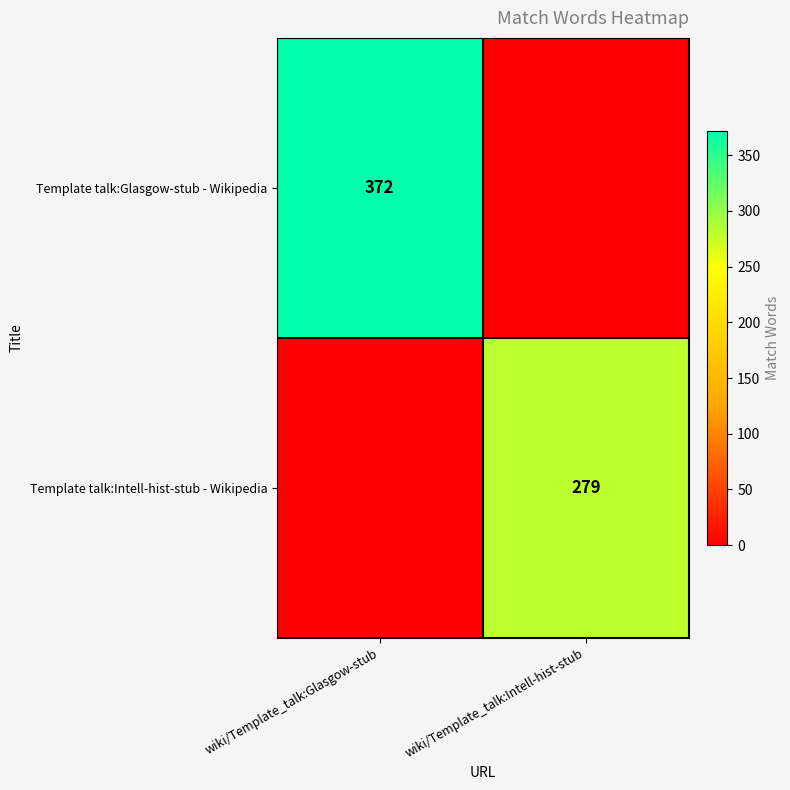

What is the spread (max minus min) of values at wiki/Template_talk:Glasgow-stub?

372